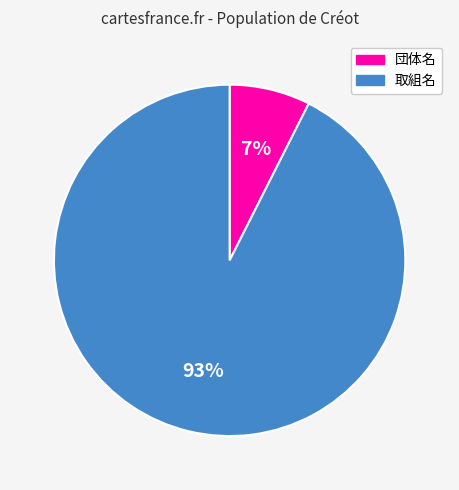

Which has a higher value, 取組名 or 団体名?

取組名